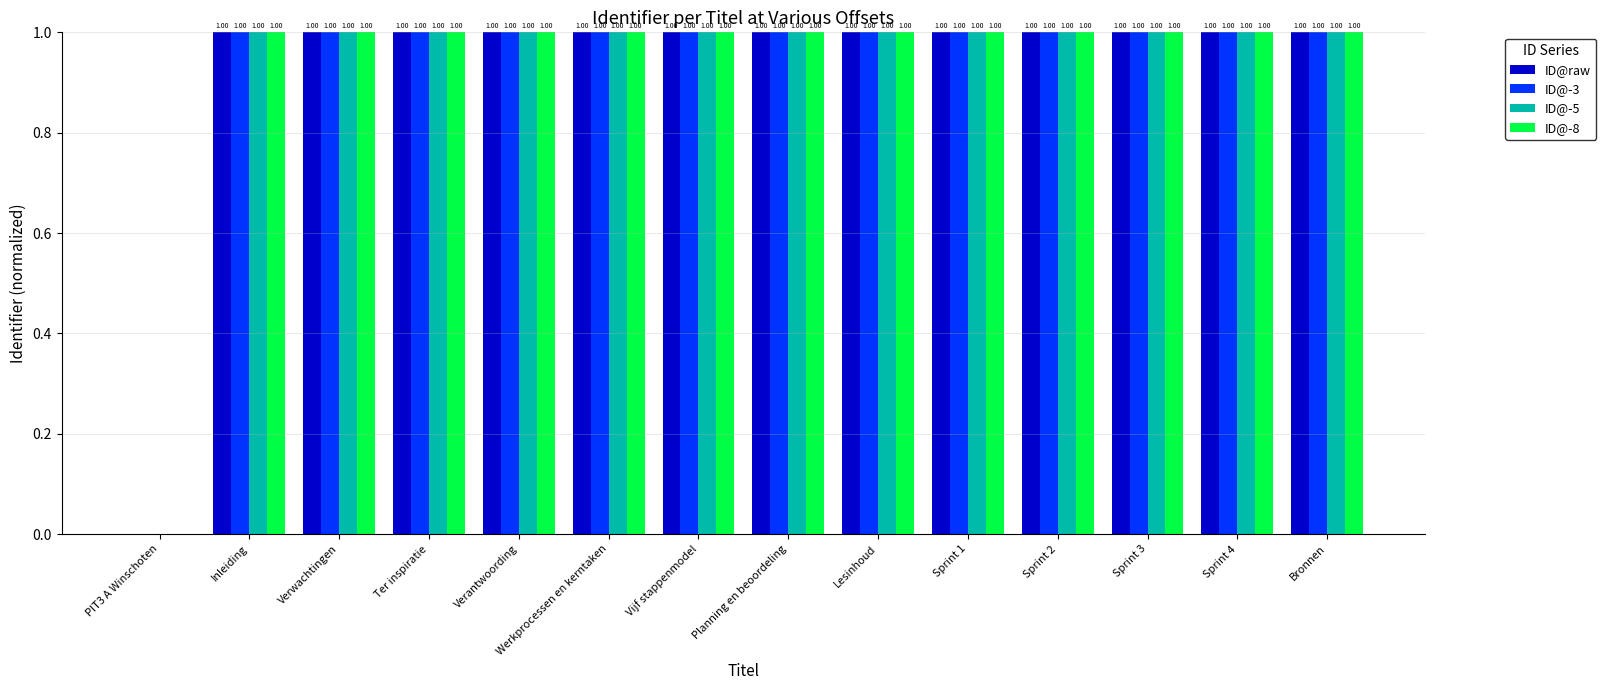

The ID@-8 series shows 1 at Lesinhoud. True or false?

True